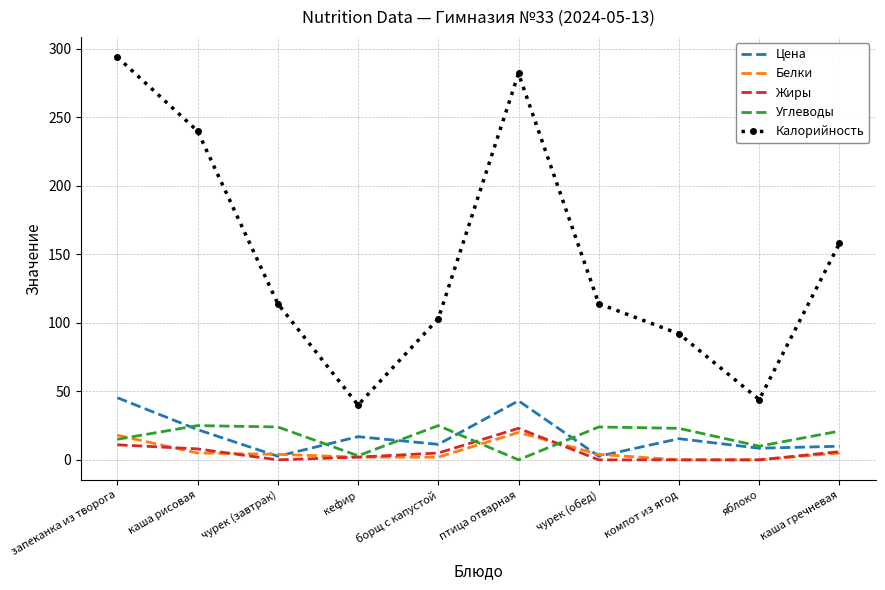

Which series has the largest range (max minus min)?

Калорийность